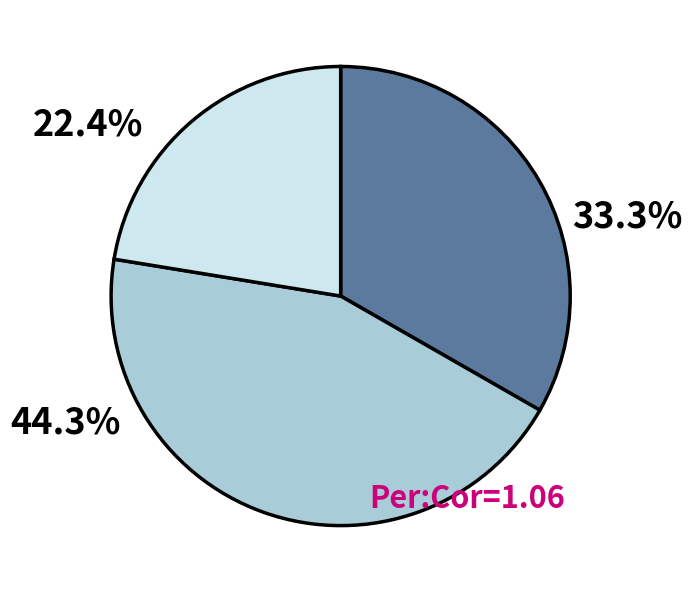

Does any single category account for the majority?

No